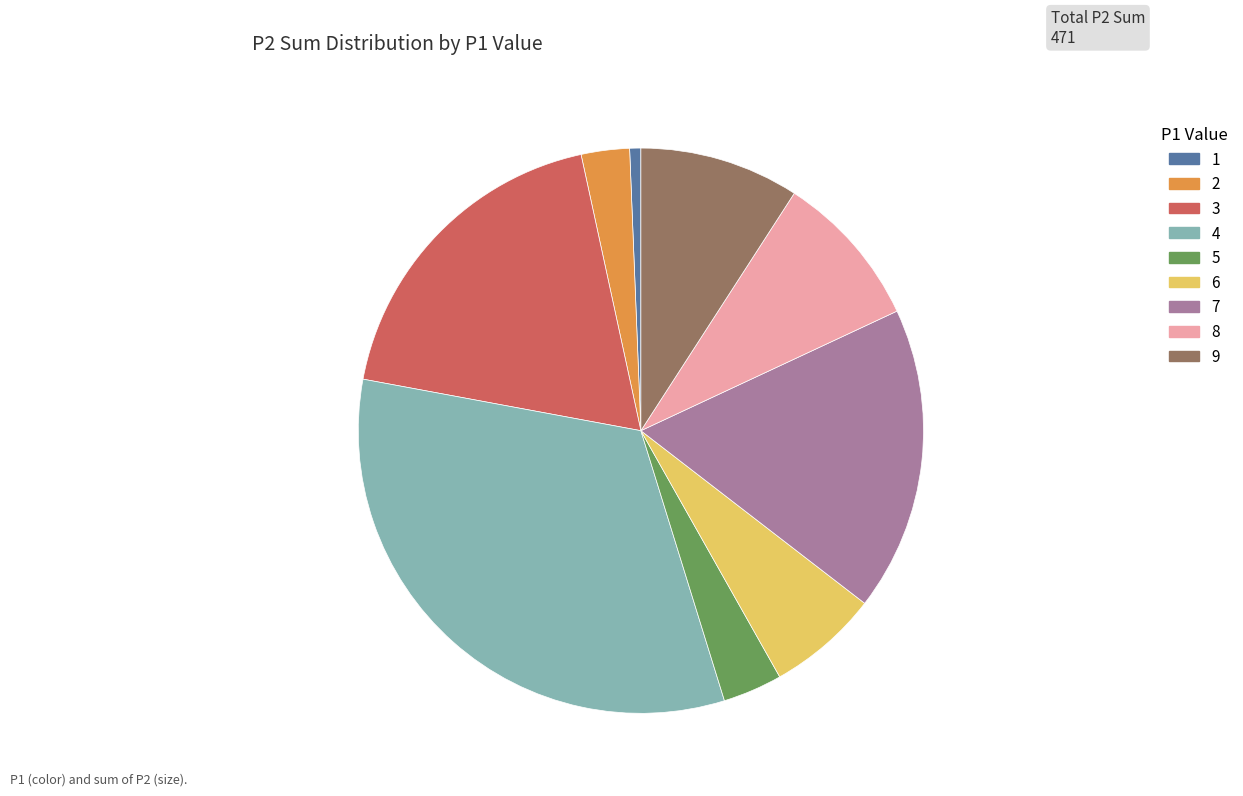

Is there a majority slice in this chart?

No